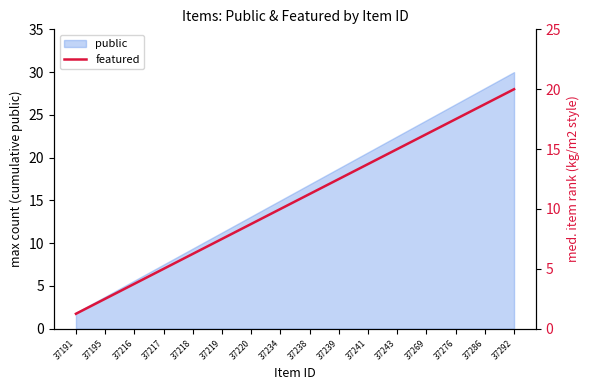

At which label does public reach its minimum?

37191